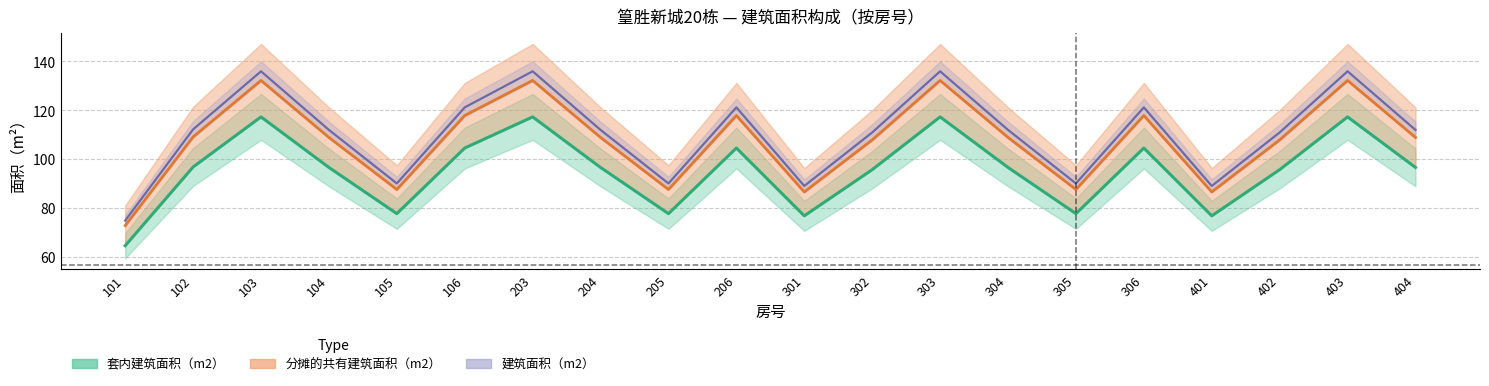

The 分摊的共有建筑面积（m2） series shows 43.2 at 102. True or false?

False